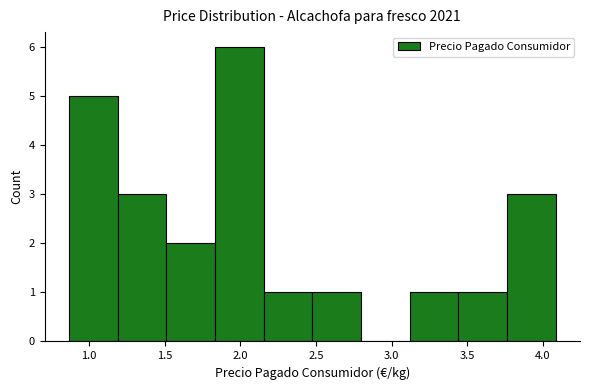

Reading left to right, list every bar in this chart as the range it spans on the x-axis followed by its height. Neither the bar edges nor the heights are printed on the chart, so give them approximately, as read against the axes.

0.85 to 1.20: 5
1.20 to 1.50: 3
1.50 to 1.85: 2
1.85 to 2.15: 6
2.15 to 2.50: 1
2.50 to 2.80: 1
2.80 to 3.10: 0
3.10 to 3.45: 1
3.45 to 3.75: 1
3.75 to 4.10: 3